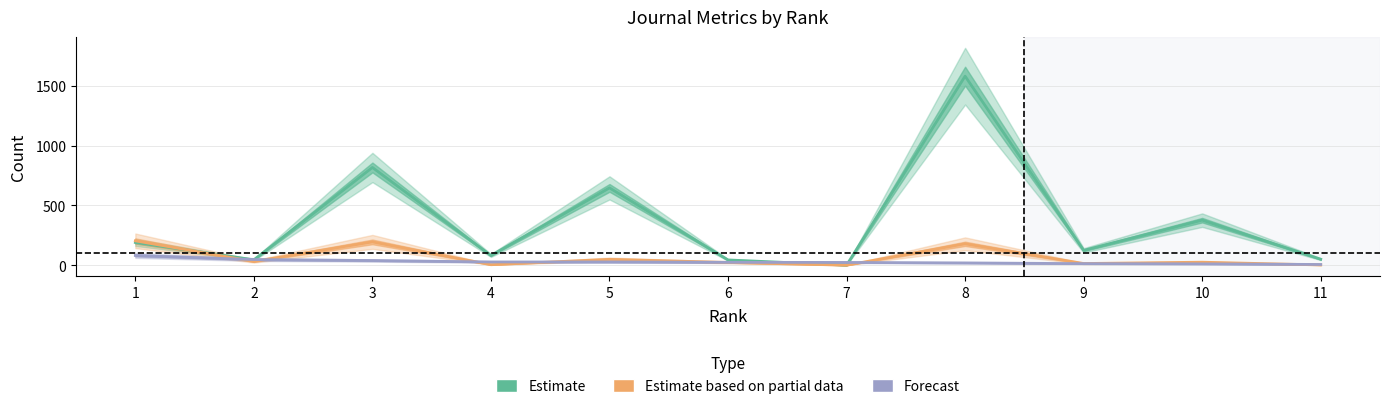

What is the minimum value for Forecast?

6